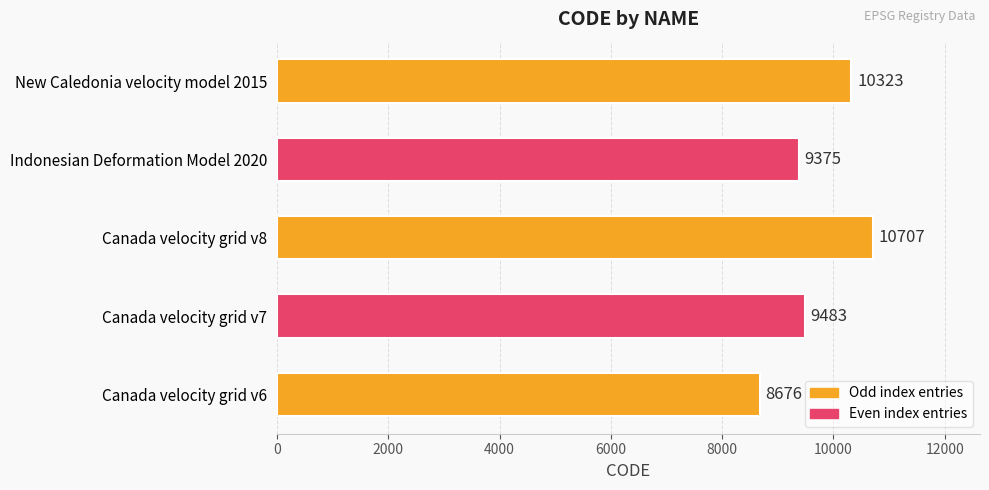

Reading top to bottom, transcribe all the data shown in this chart.

10323	9375	10707	9483	8676